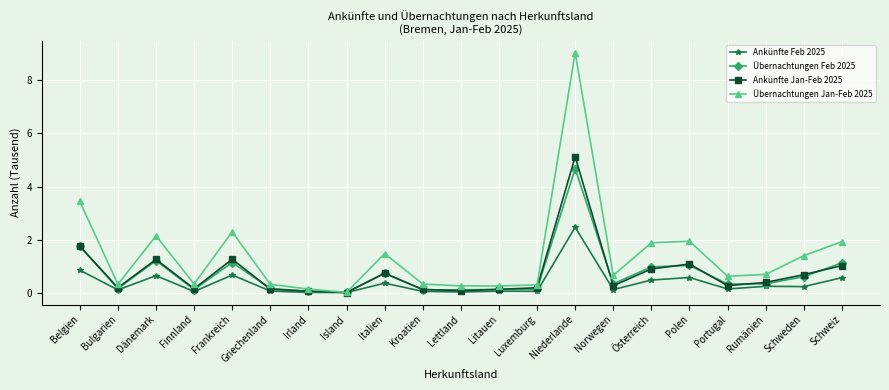

What is the difference between the second highest and minimum values in the Übernachtungen Feb 2025 series?

1.7